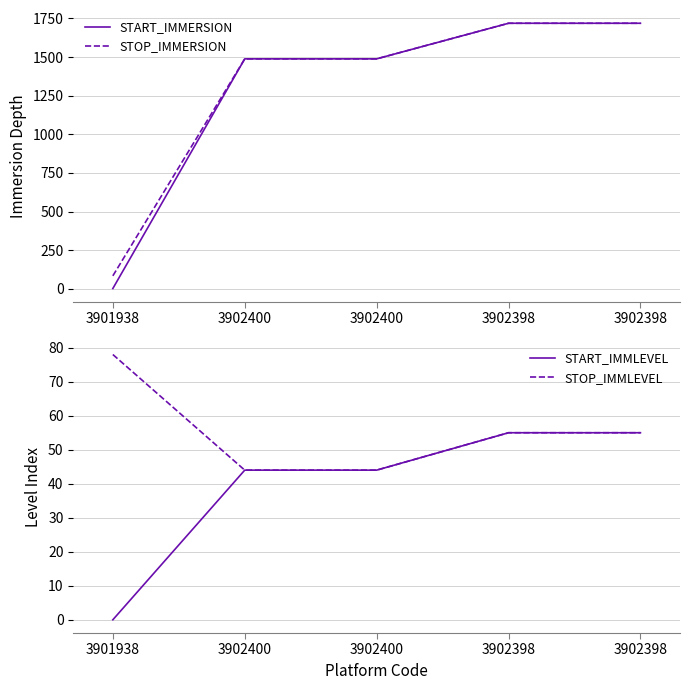

Reading left to right, list all the values displayed in this chart.

START_IMMERSION: 3901938=2.7	3902400=1488.4	3902400=1488.4	3902398=1718.7	3902398=1718.7
STOP_IMMERSION: 3901938=84.6	3902400=1488.4	3902400=1488.4	3902398=1718.7	3902398=1718.7
START_IMMLEVEL: 3901938=0.0	3902400=44.0	3902400=44.0	3902398=55.0	3902398=55.0
STOP_IMMLEVEL: 3901938=78.0	3902400=44.0	3902400=44.0	3902398=55.0	3902398=55.0